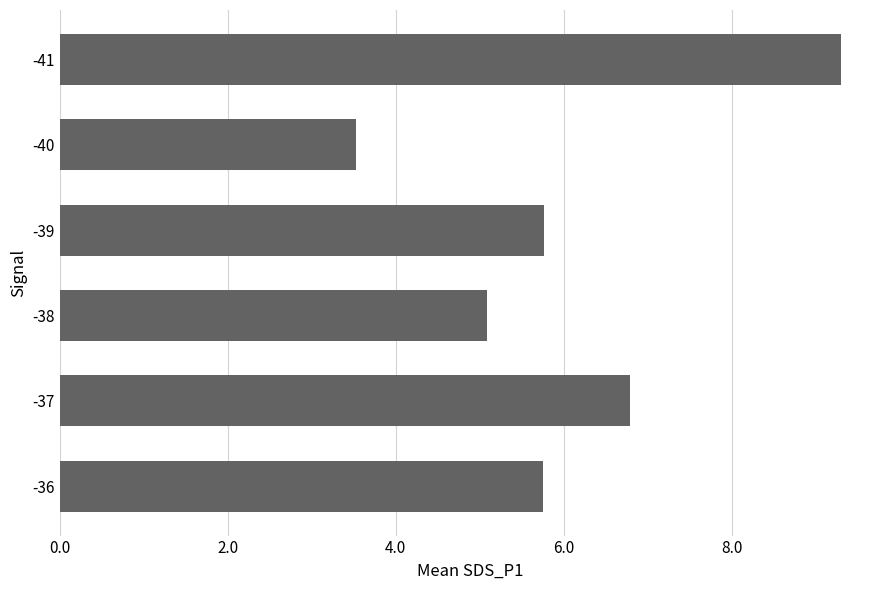

What is the smallest value displayed?

3.5